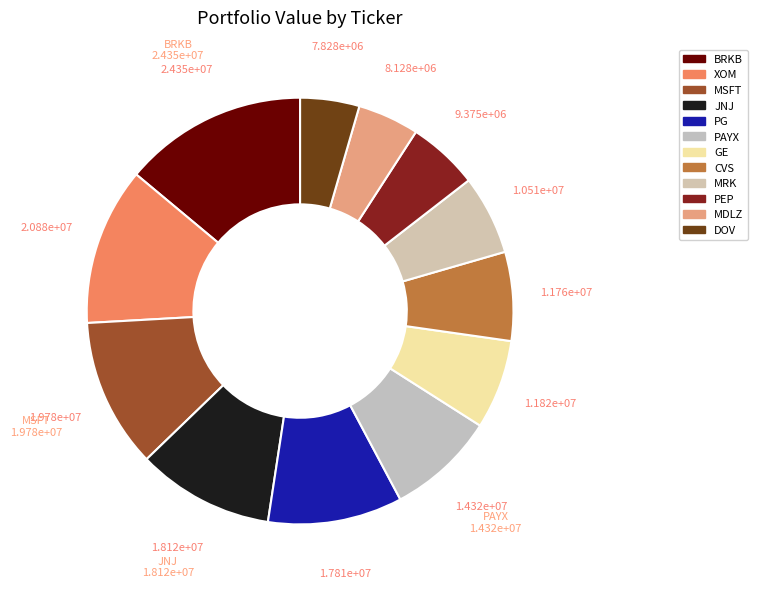

Is the sum of MSFT and PAYX greater than half?

No